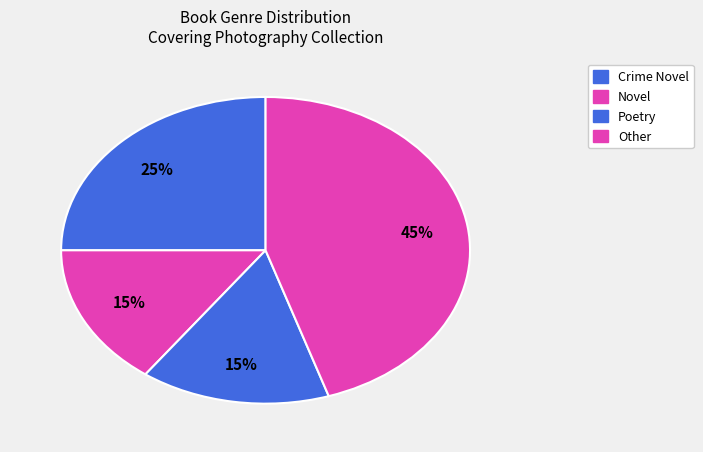

How many segments does this pie chart have?

4